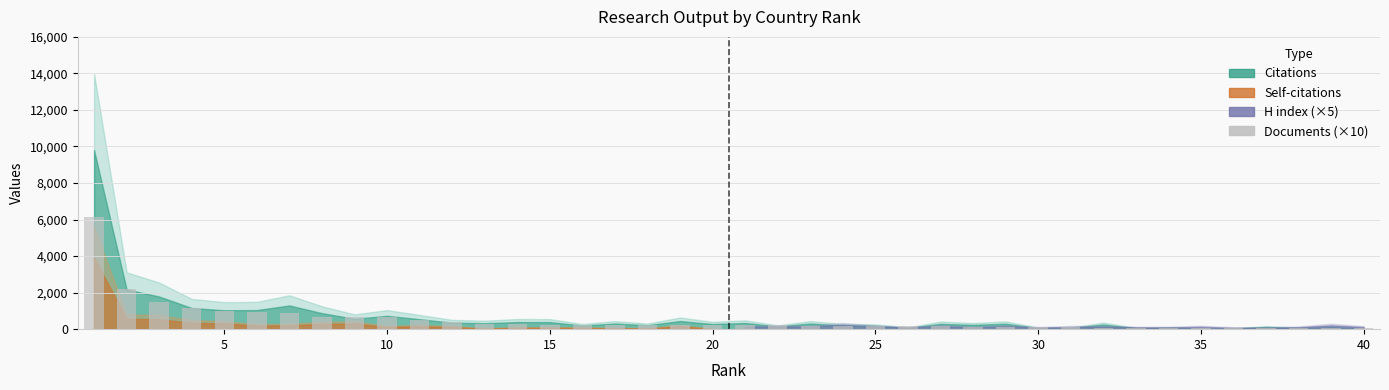

What is the maximum value shown in the chart?

6120